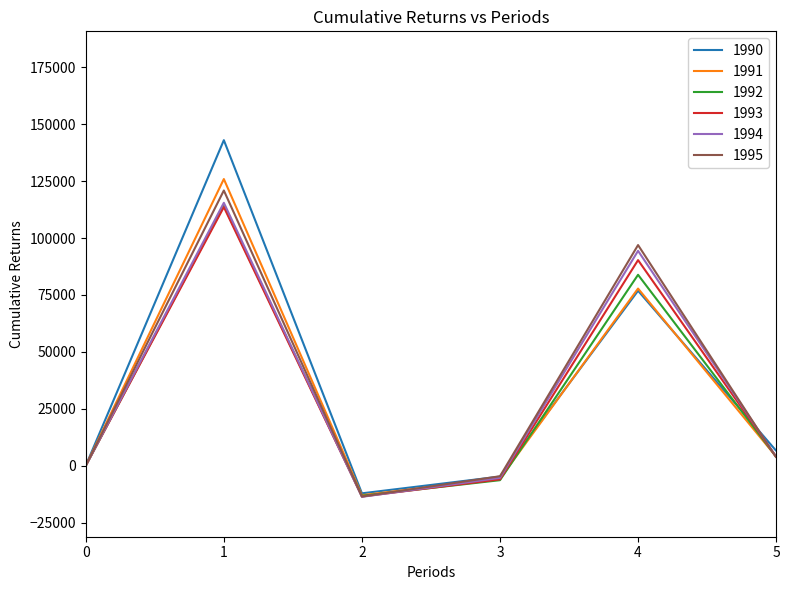

How many interior local peaks does the 1990 series have?

6